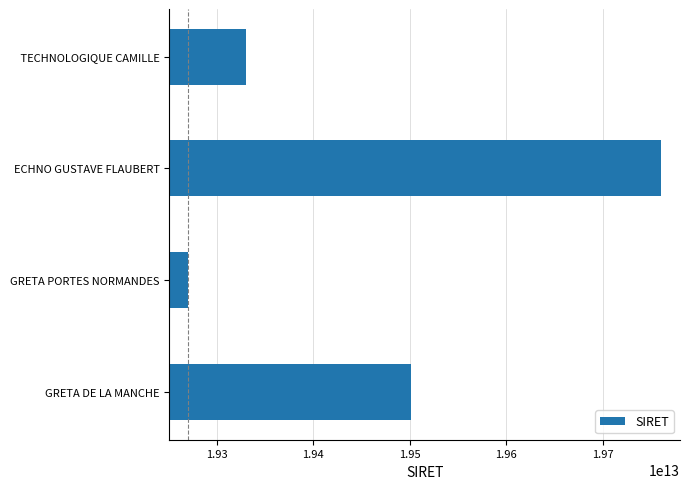

How many data points are less than 19501219000029?

2